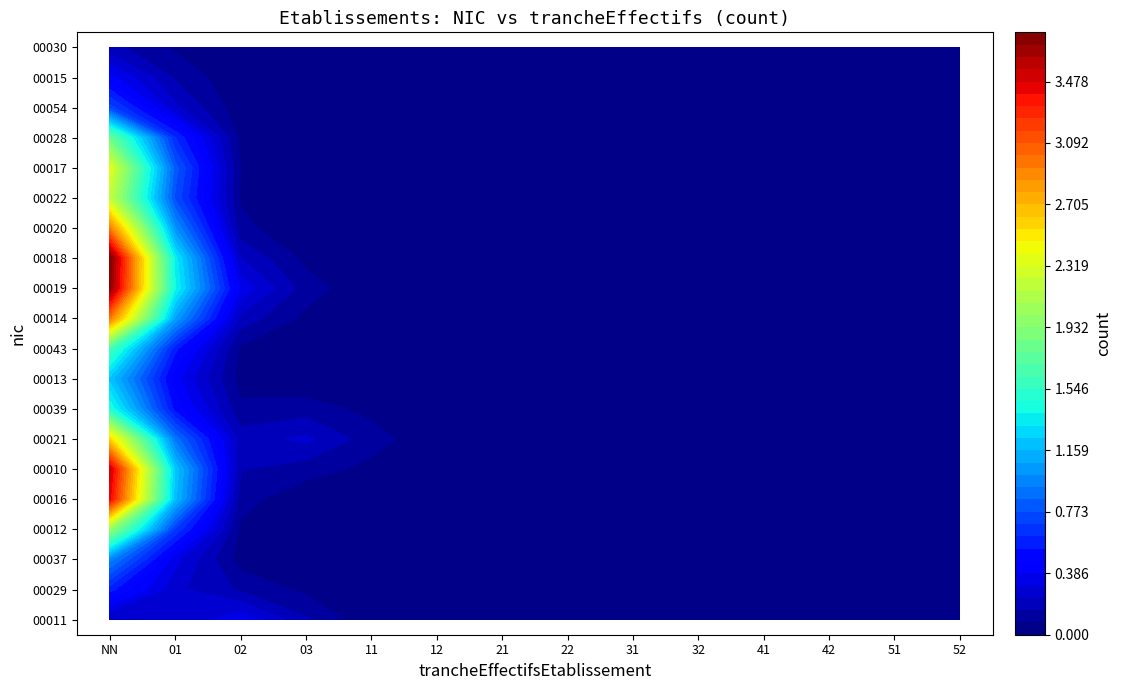

At 41, list the series in order from largest to smallest.

00011, 00029, 00037, 00012, 00016, 00010, 00021, 00039, 00013, 00043, 00014, 00019, 00018, 00020, 00022, 00017, 00028, 00054, 00015, 00030